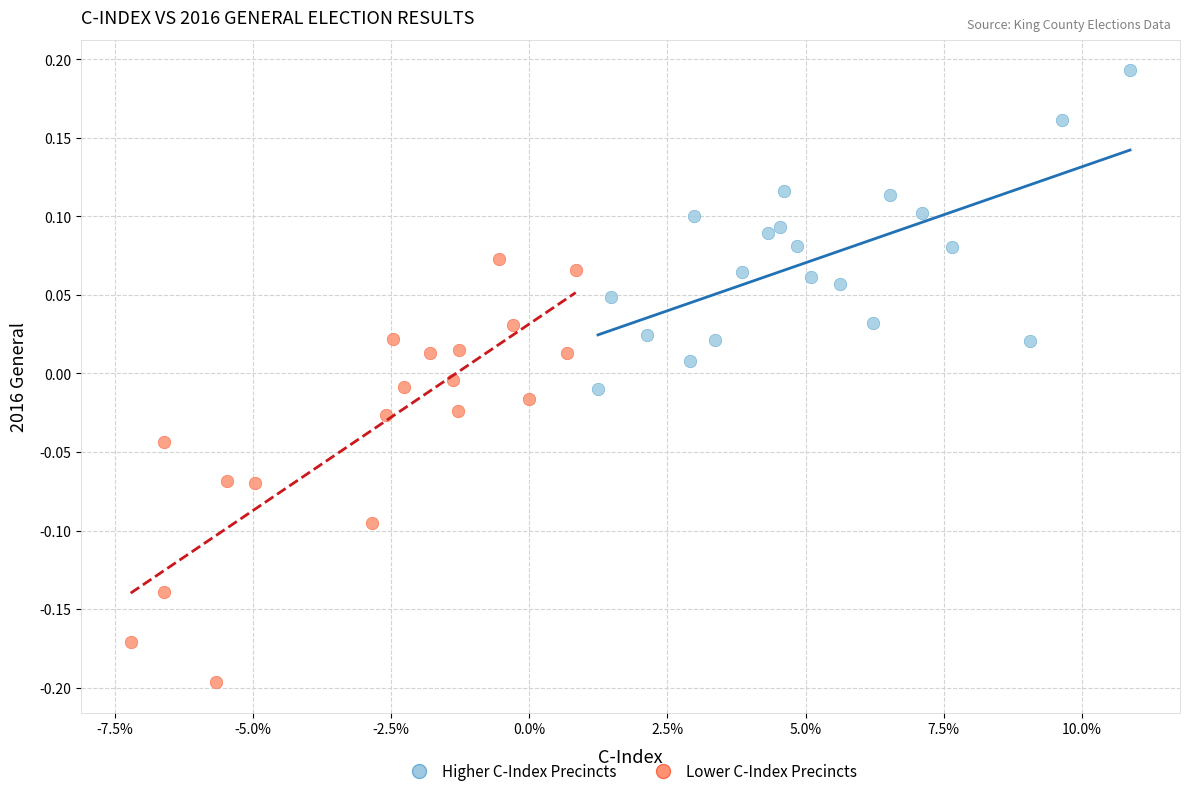

What are all the series names shown in the legend?

Higher C-Index Precincts, Lower C-Index Precincts